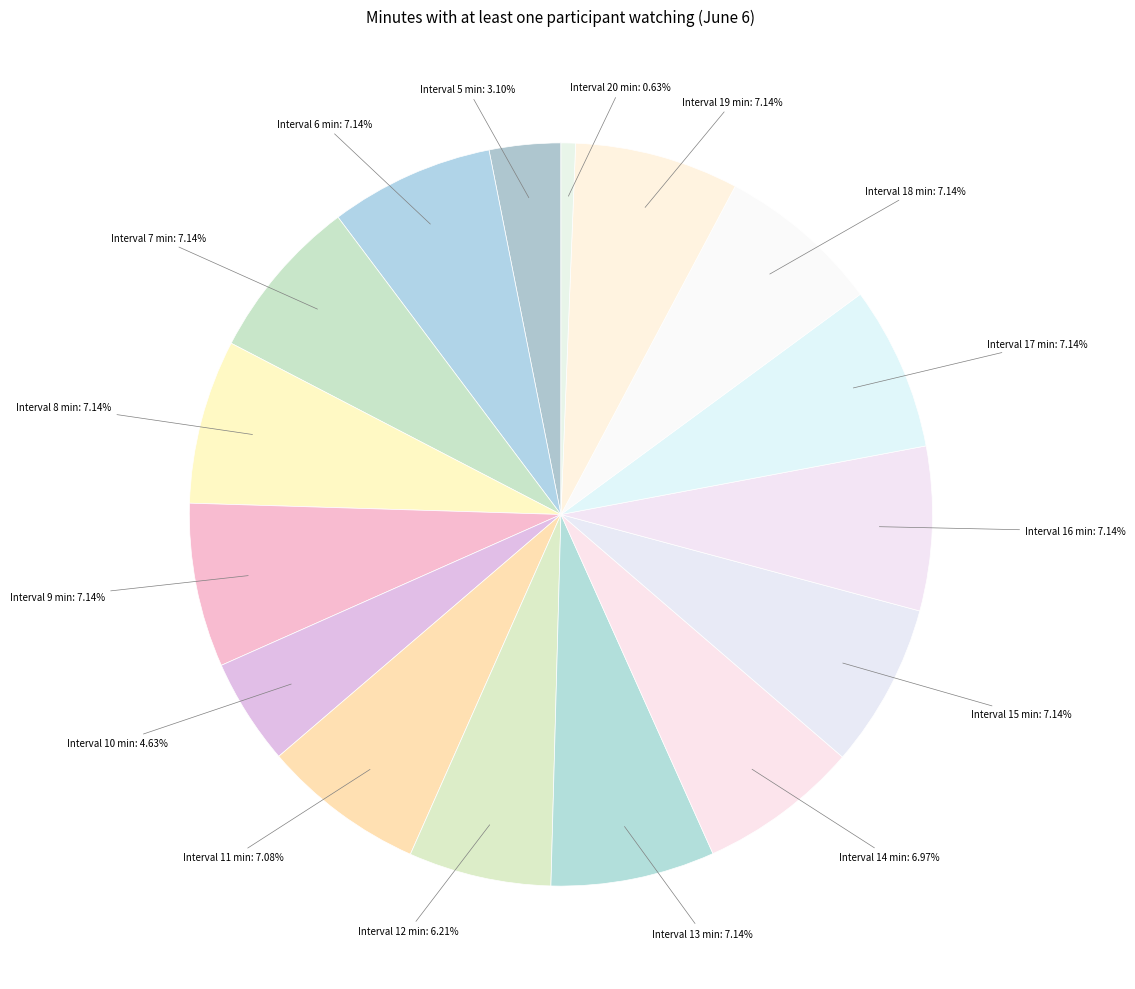

Rank the categories by value from lowest to highest.

20, 5, 10, 12, 14, 11, 6, 7, 8, 9, 13, 15, 16, 17, 18, 19